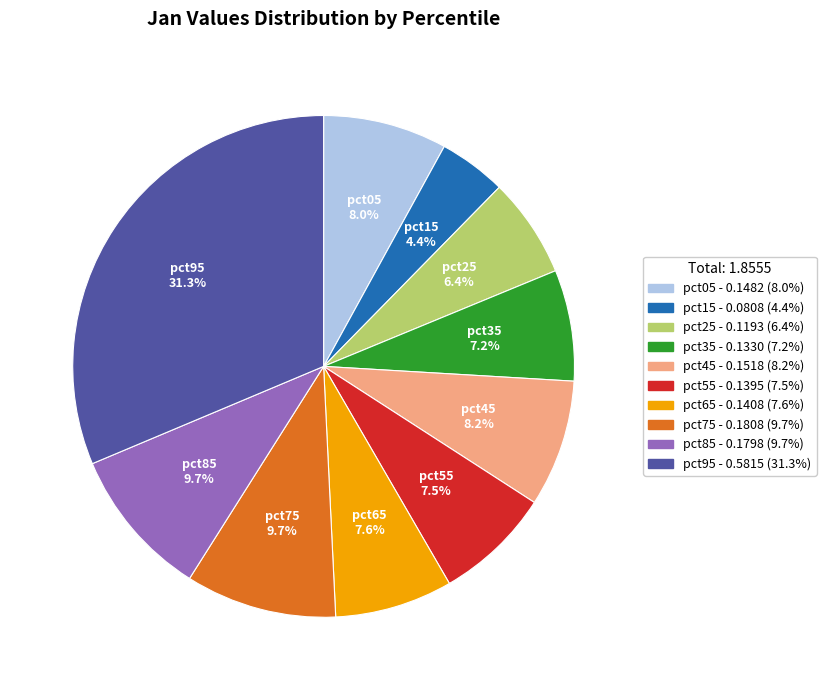

To the nearest percent, what is the difference between the largest and smallest slice percentages?

27%